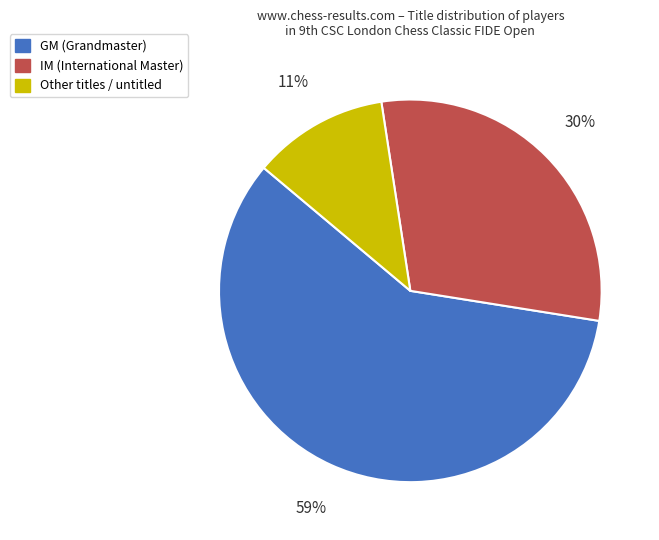

Between Other and GM, which is larger?

GM